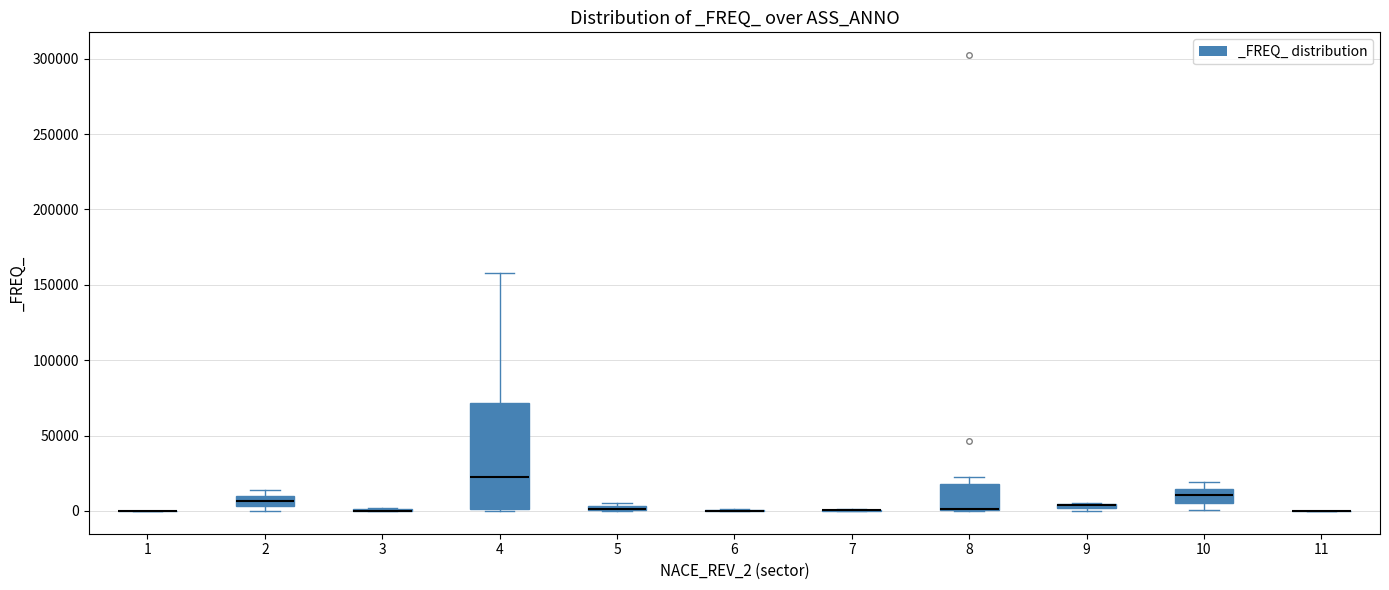

Which box is the tallest, from its lower edge to its upper edge?

4